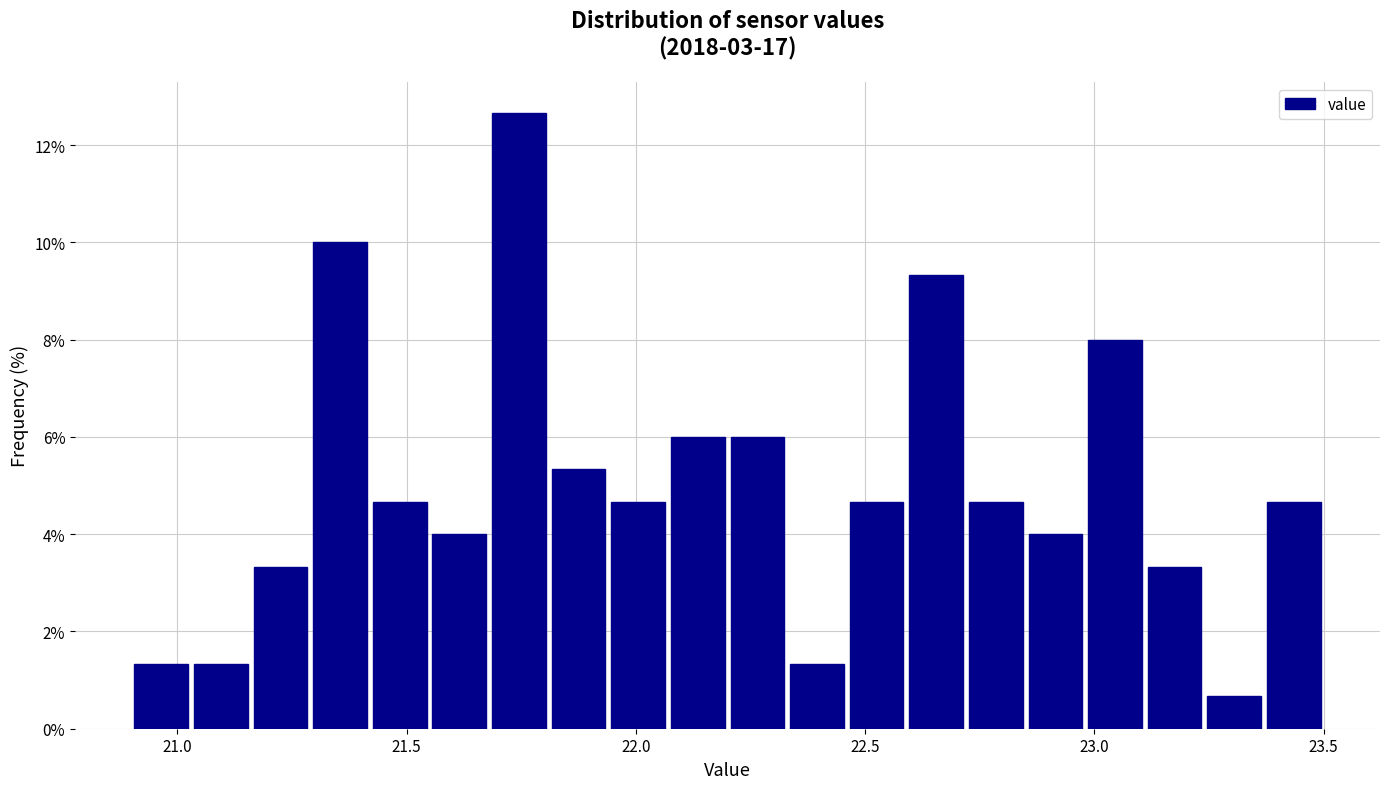

Around what value on the x-axis is the tallest bar? Give the approximate position of its centre, as read against the axis.

21.75